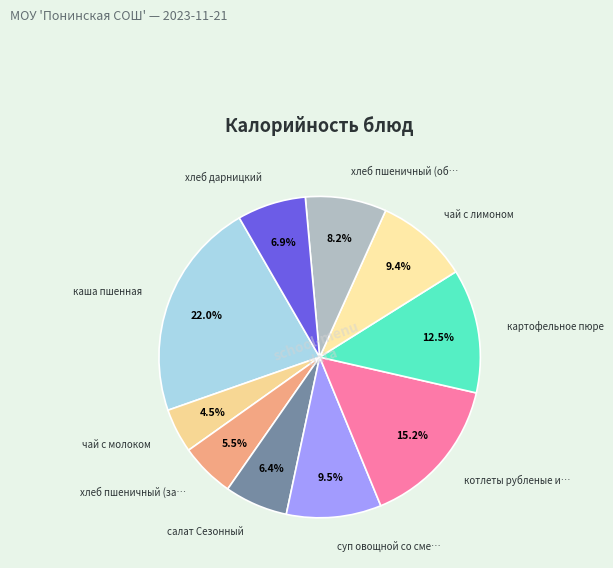

How many segments does this pie chart have?

10